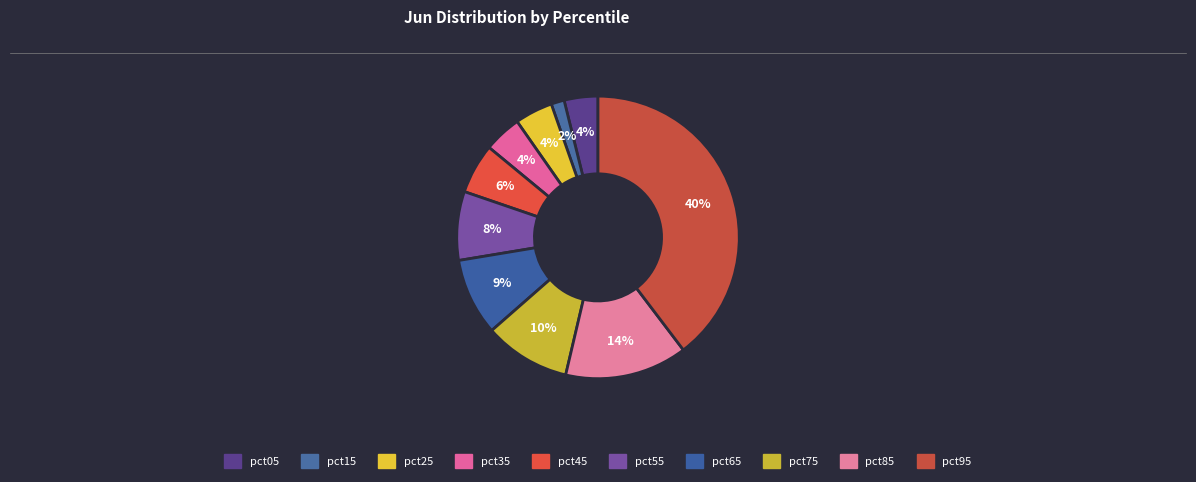

Count the number of slices in the pie.

10